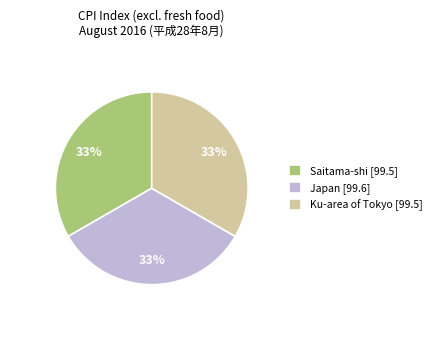

True or false: Saitama-shi accounts for 19% of the total.

False